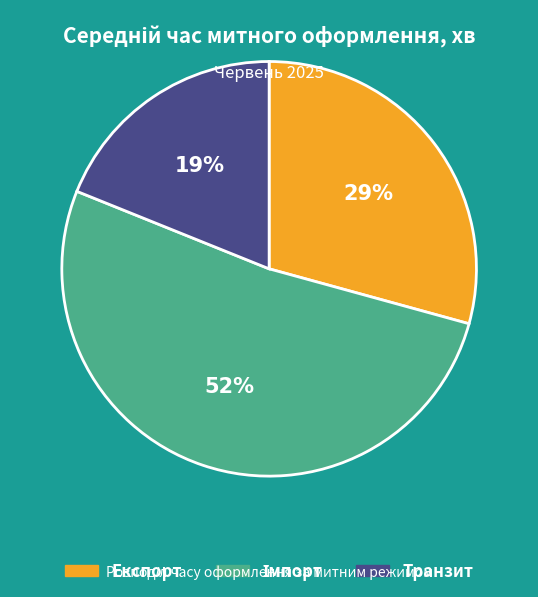

Is it true that Транзит is 26% of the pie?

False